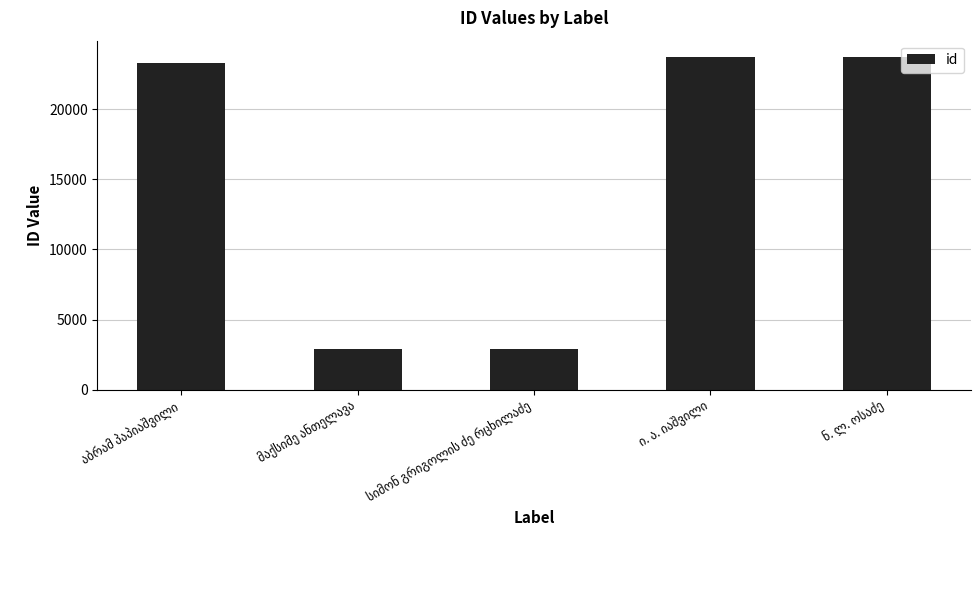

How many values are below 23301?

2